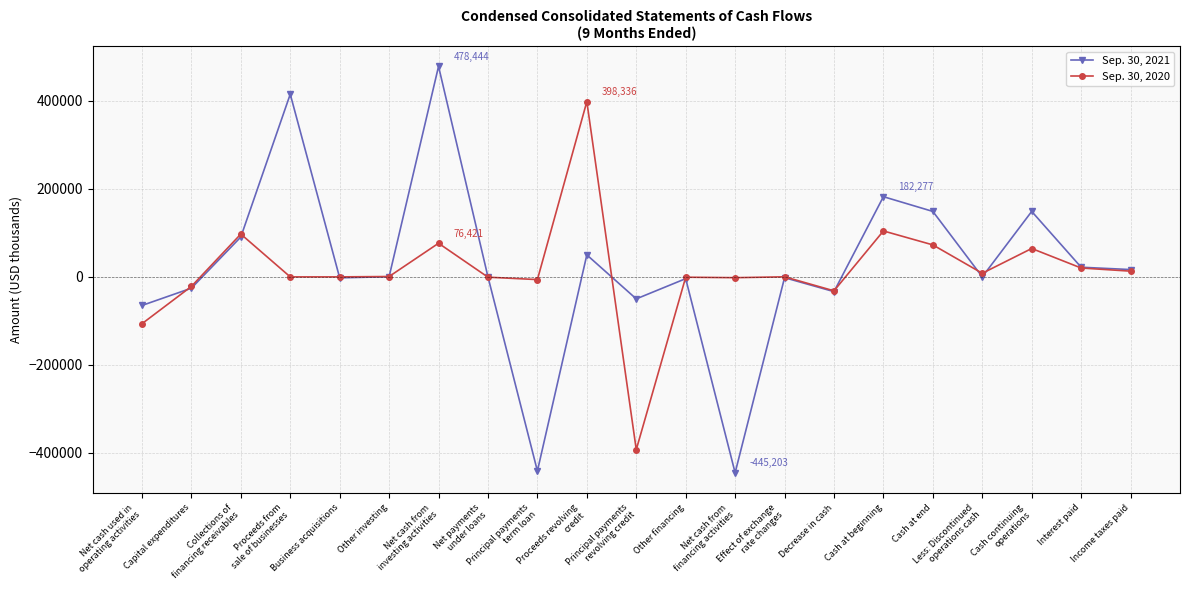

Read the Sep. 30, 2021 value at Business acquisitions, to the nearest 10.

-2200